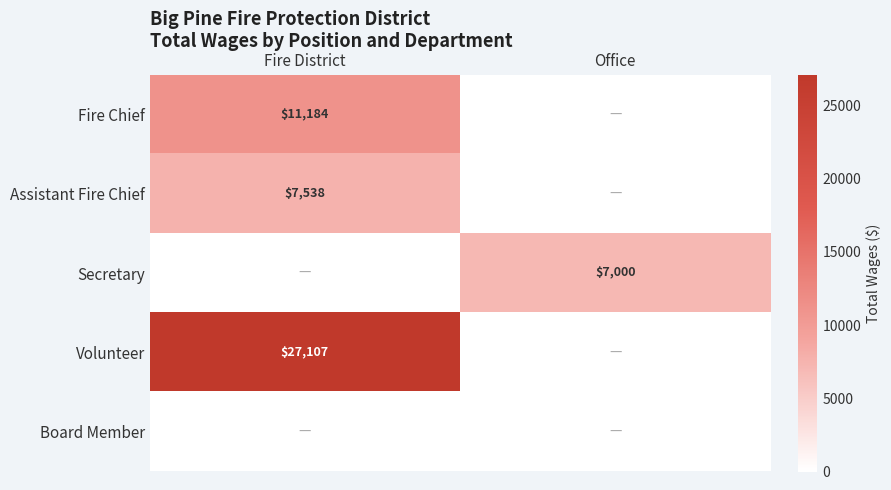

Is it true that Volunteer equals 27107 at Fire District?

True